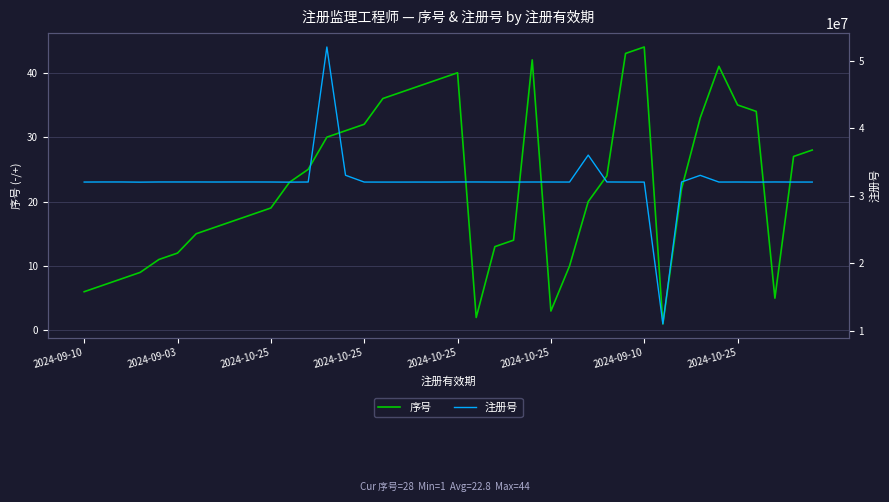

Between 2024-10-25 and 17, which series saw the biggest shift?

注册号